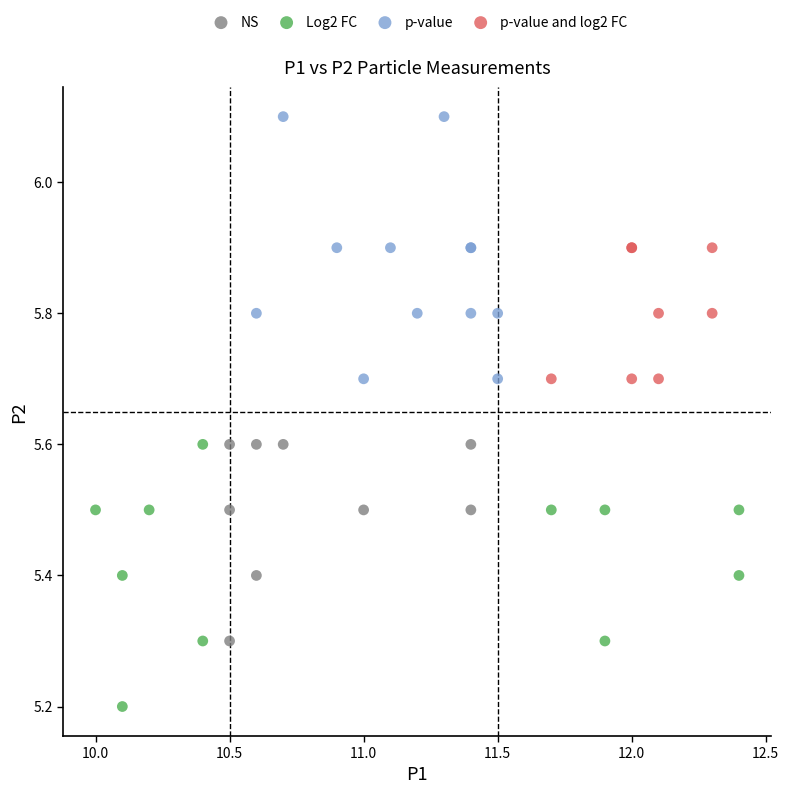

Which series reaches the maximum Y coordinate?

p-value